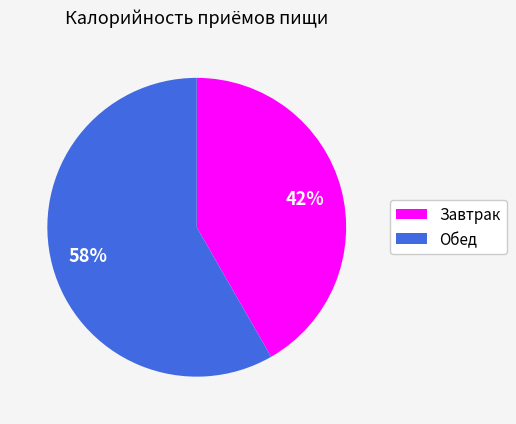

How many segments does this pie chart have?

2